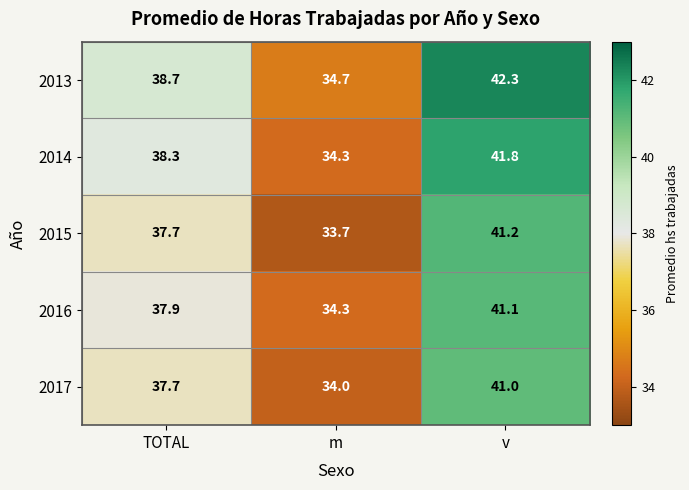

What is the lowest value of the 2017 series?

34.0